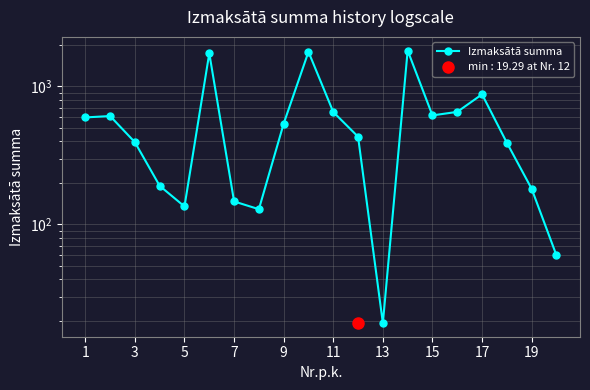

At which label does the data first exceed 538?

1